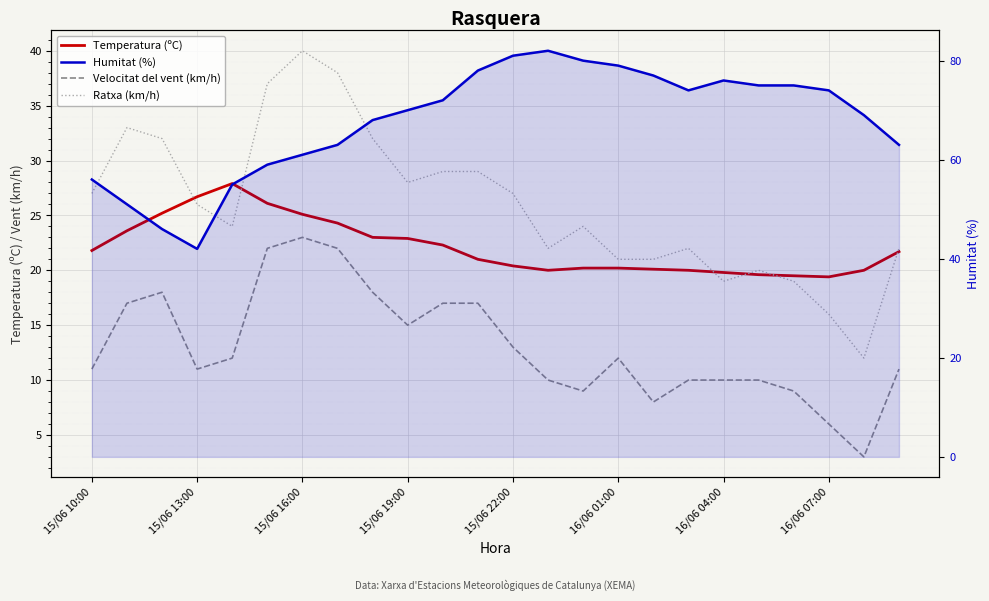

Rank the series by their maximum value, from highest to lowest.

Humitat (%), Ratxa (km/h), Temperatura (ºC), Velocitat del vent (km/h)